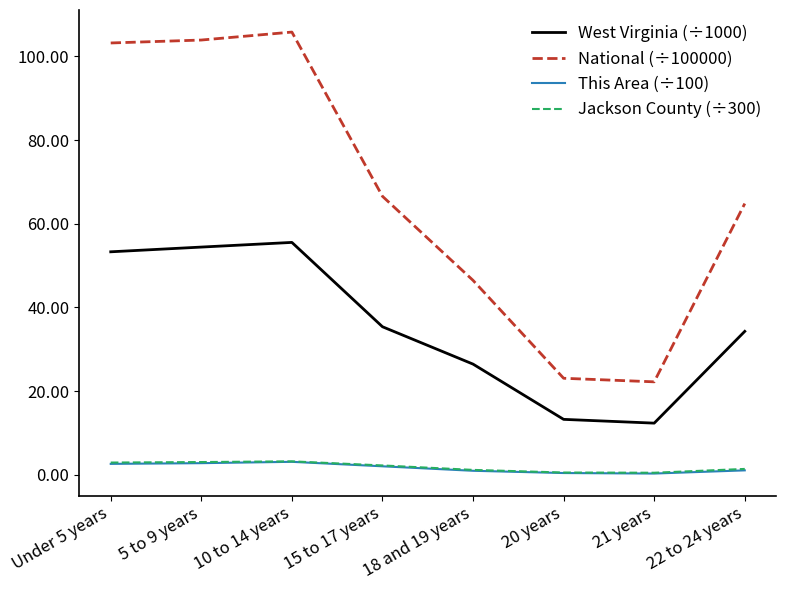

The National (÷100000) series shows 79.6 at 18 and 19 years. True or false?

False